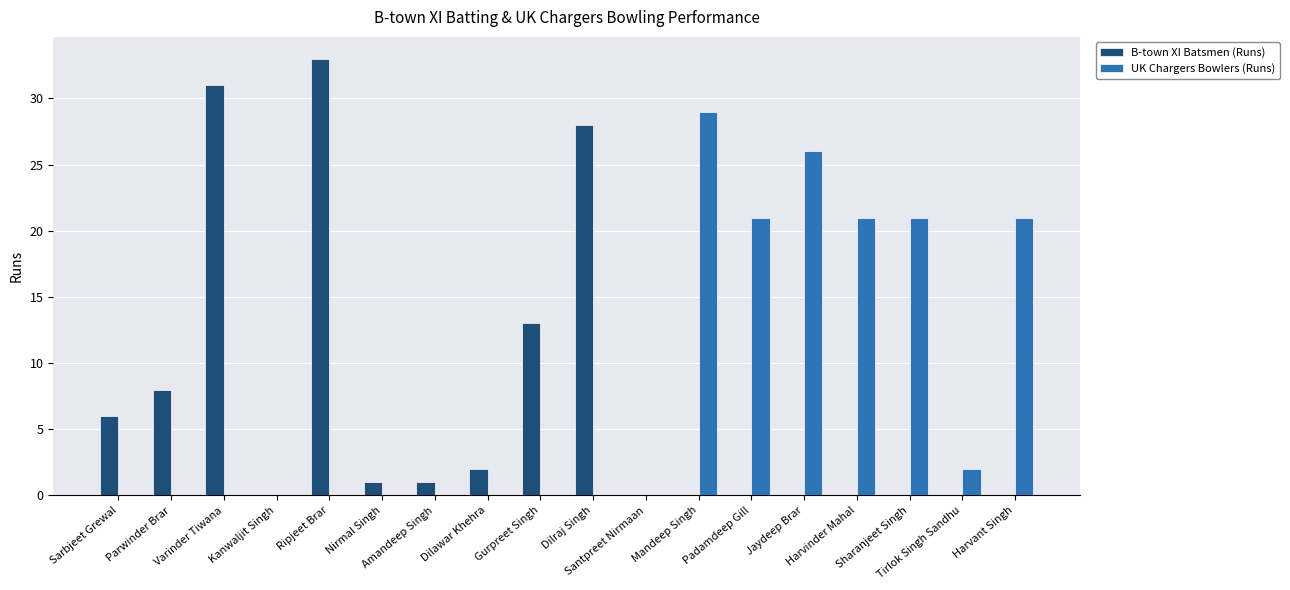

What is the maximum value shown in the chart?

33